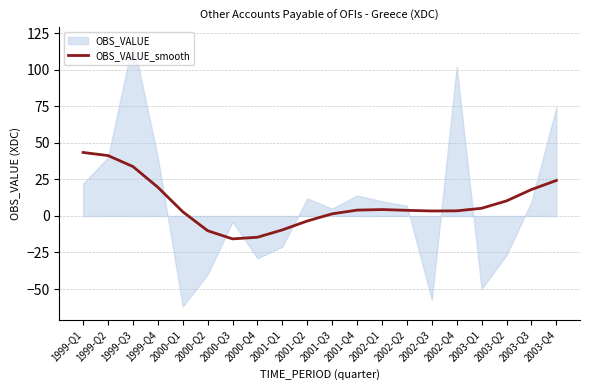

True or false: the data has more than 2 interior local peaks.

False